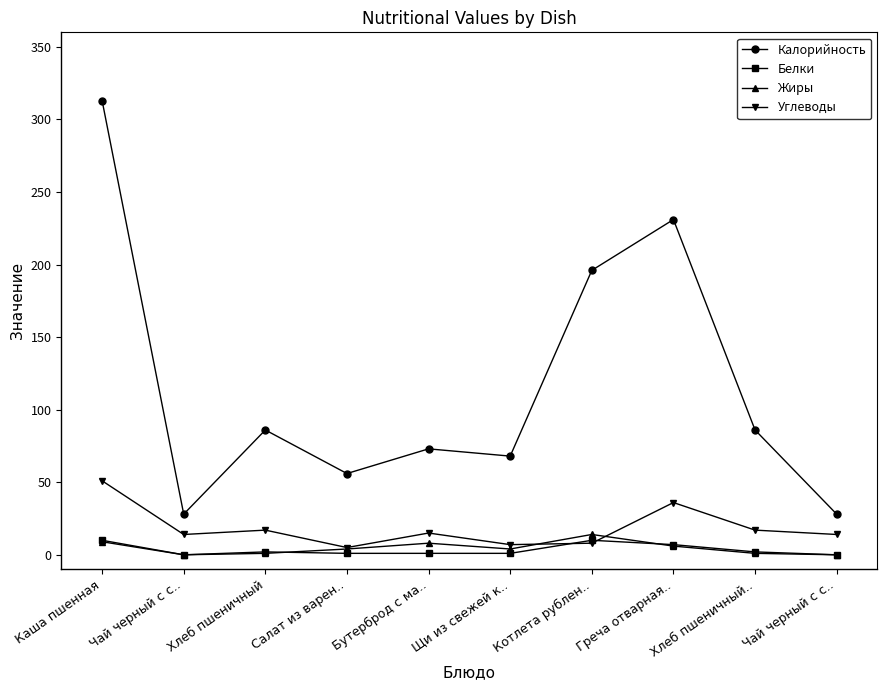

How many lines are shown in the chart?

4